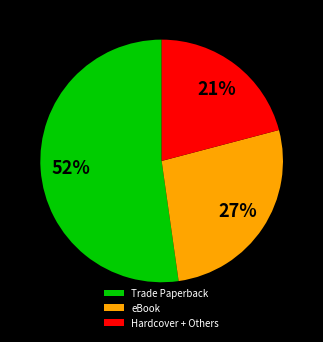

What is the largest slice in the pie chart?

Trade Paperback